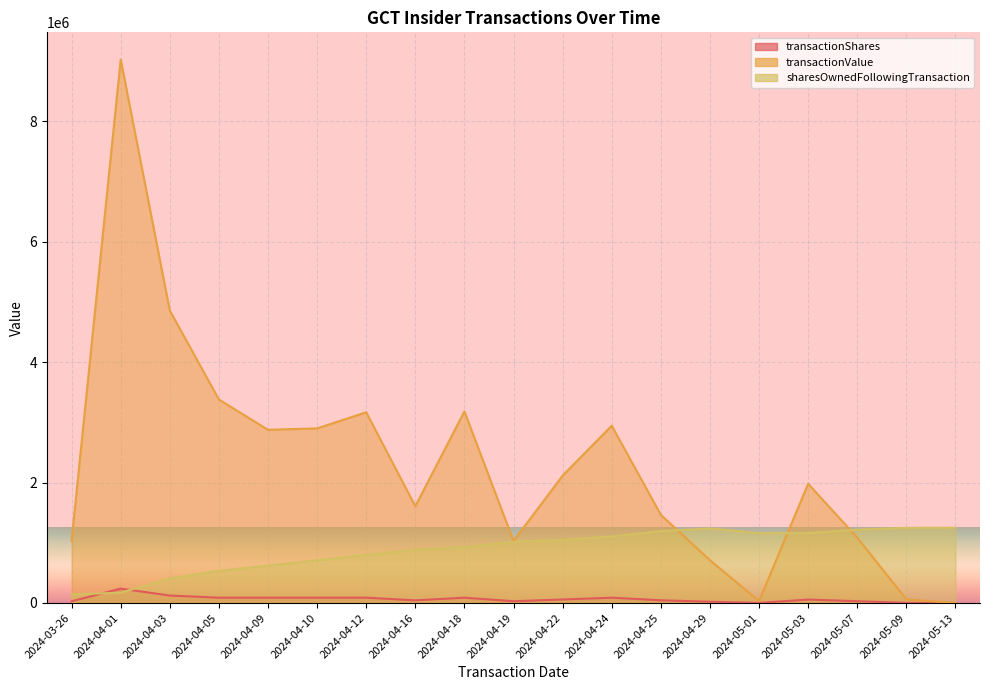

How many values in the transactionShares series exceed 57178?

9